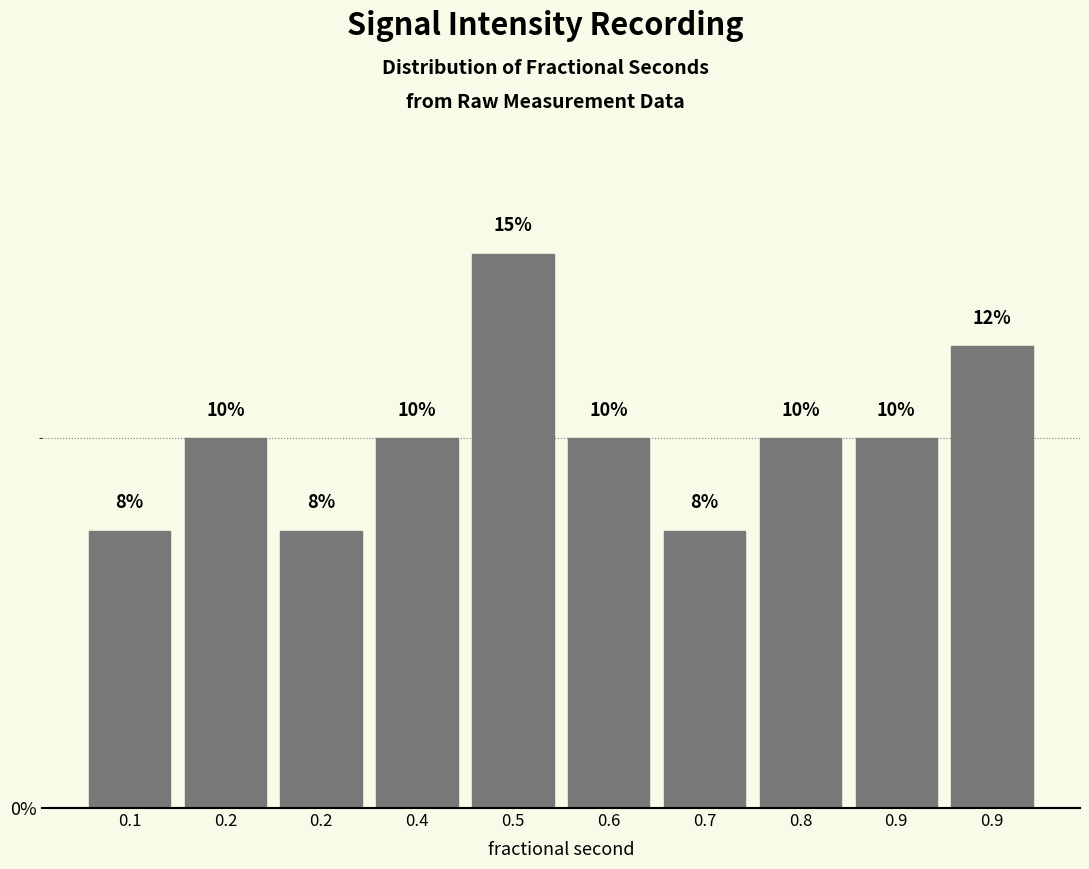

Are the bars horizontal?

No